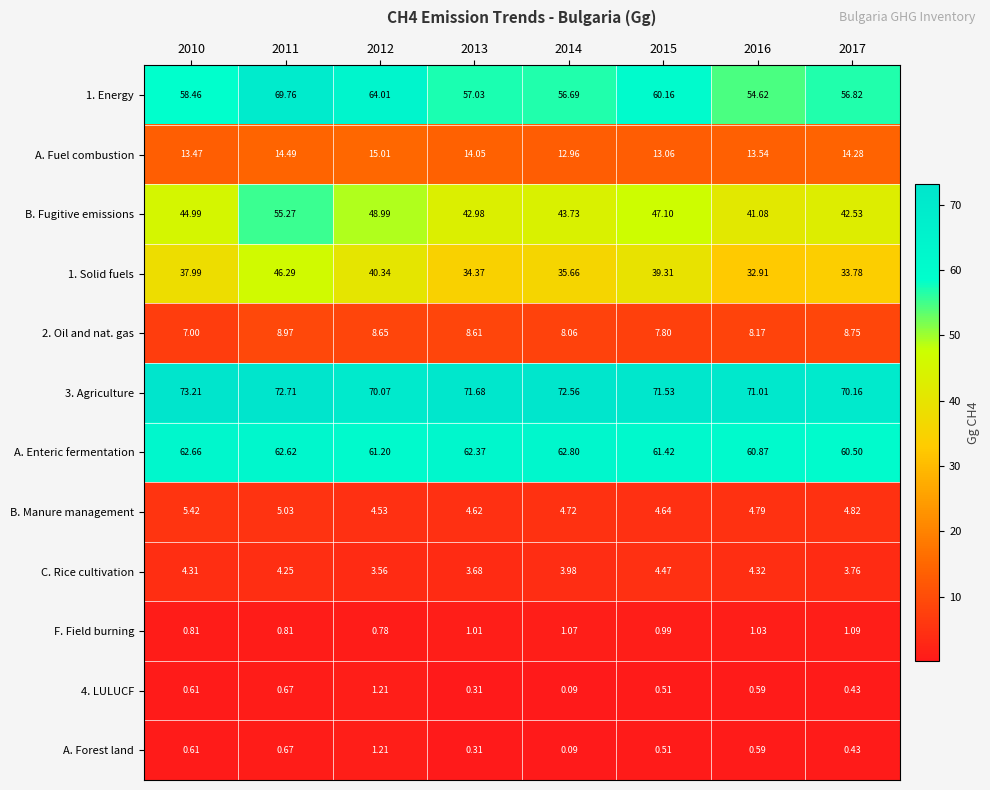

Which series changed the most between 2013 and 2017?

A. Enteric fermentation